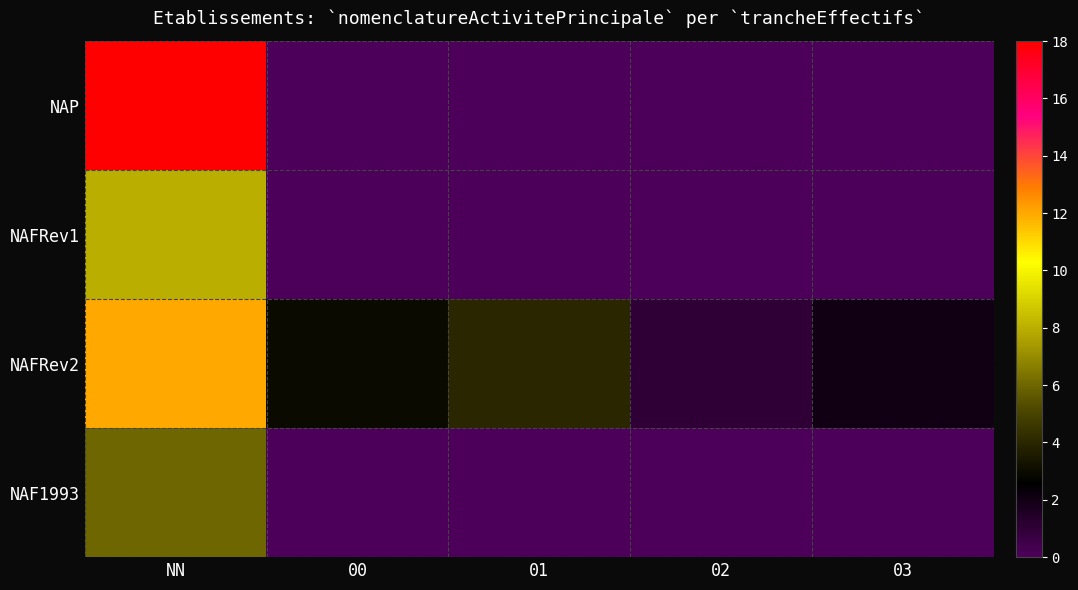

Which series has the largest range (max minus min)?

NAP